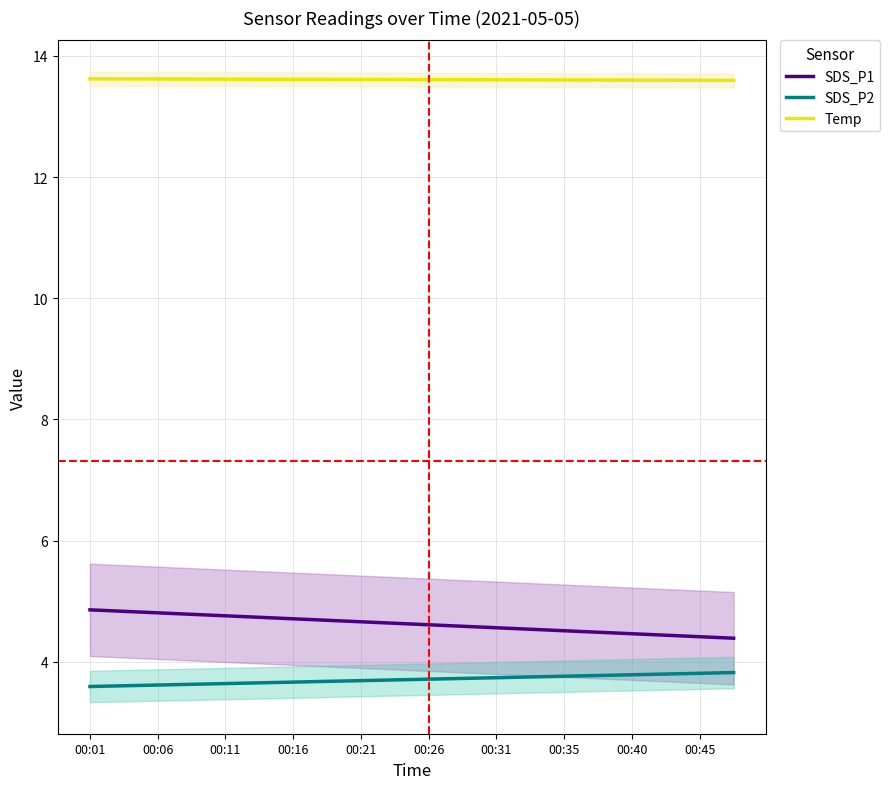

True or false: SDS_P2 has a value of 3.8 at 00:40.

True